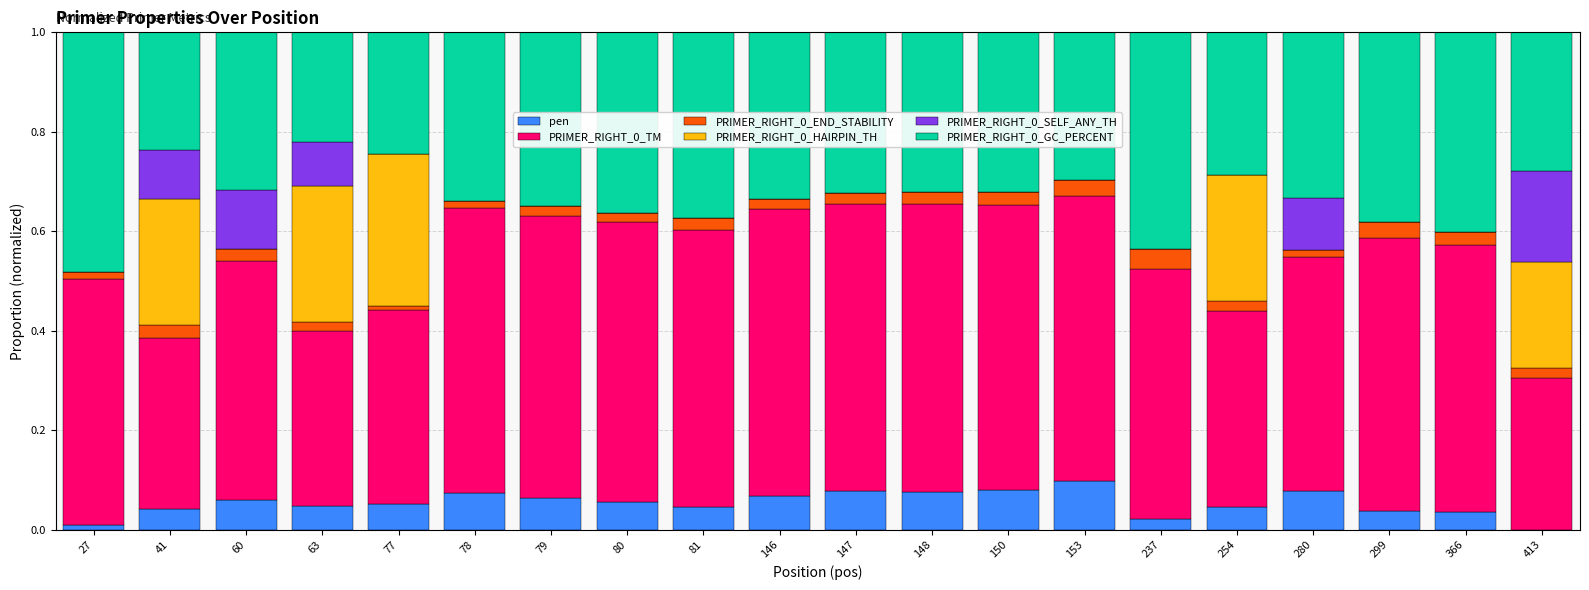

What is the average value of the pen series?

0.1